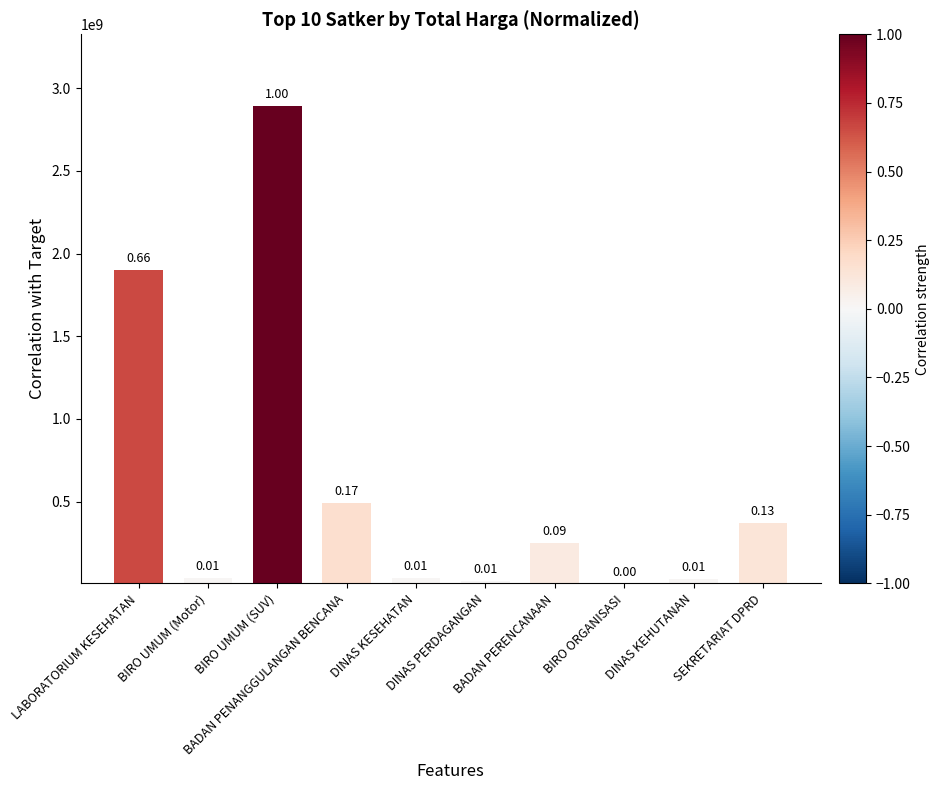

At which category does the chart reach its minimum across all series?

BIRO ORGANISASI